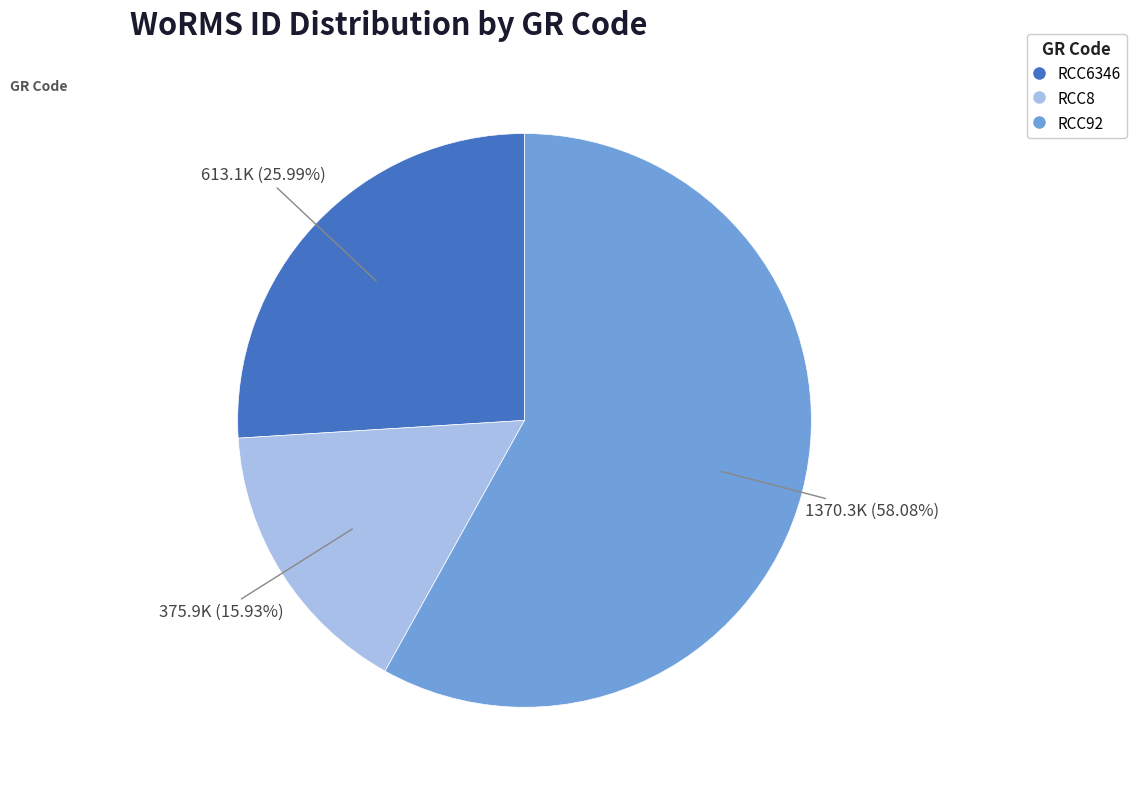

What percentage is the RCC92 slice, to the nearest percent?

58%